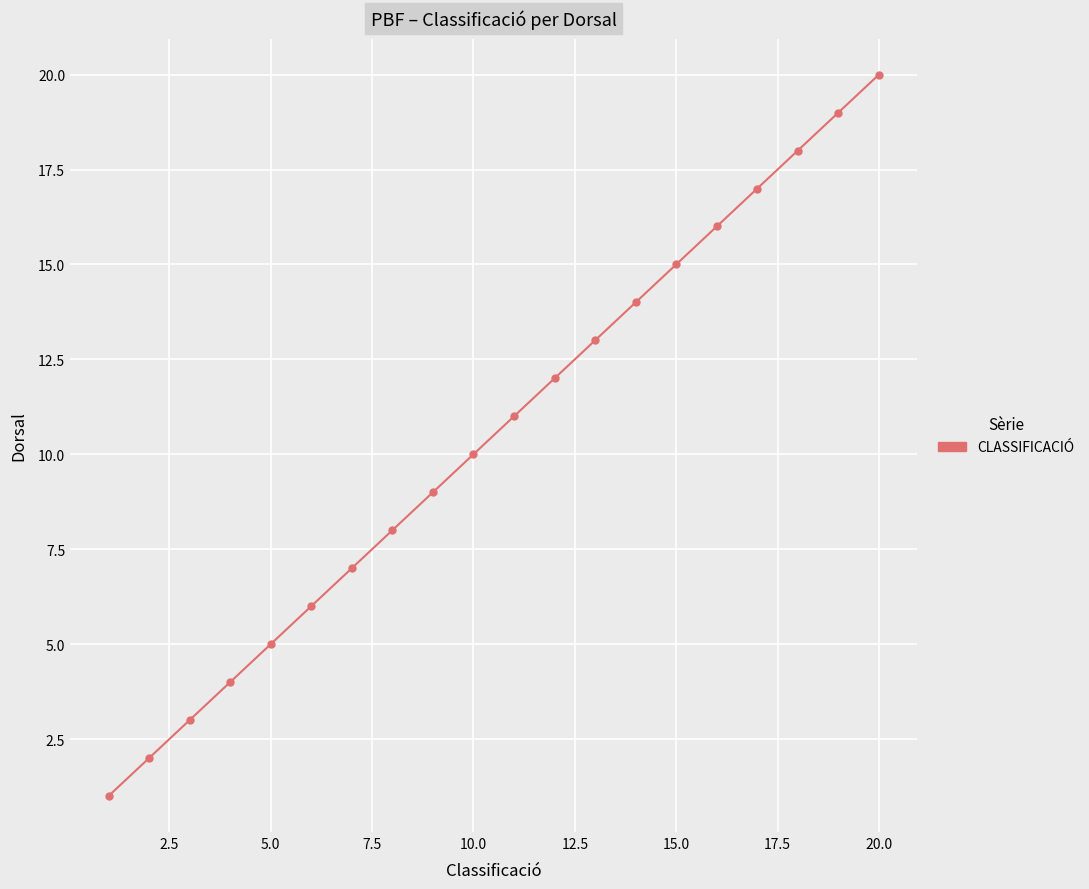

What is the minimum value shown in the chart?

1